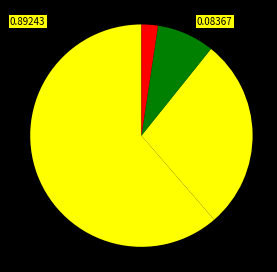

How many segments does this pie chart have?

4